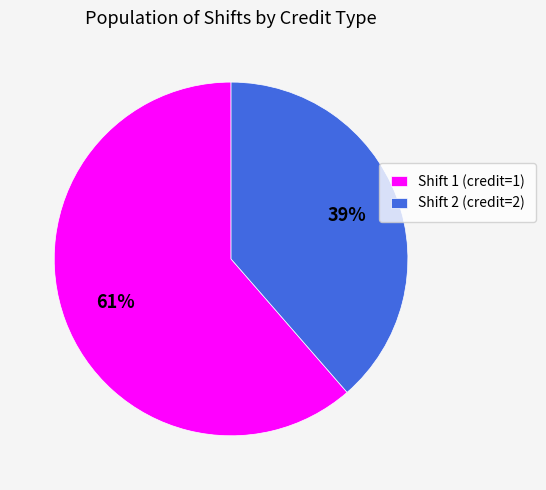

To the nearest percent, what percentage of the pie is Shift 1 (credit=1)?

61%